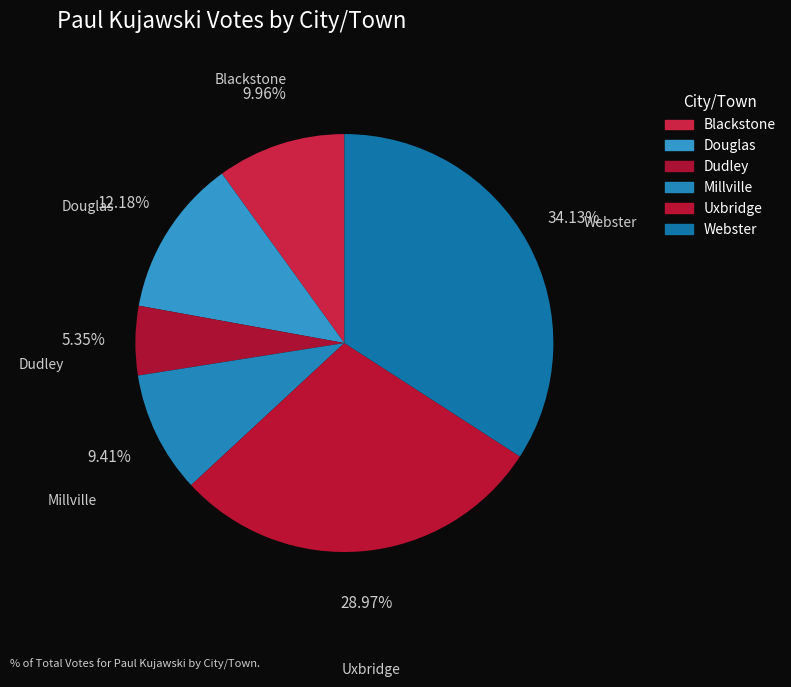

Which slice is the smallest?

Dudley